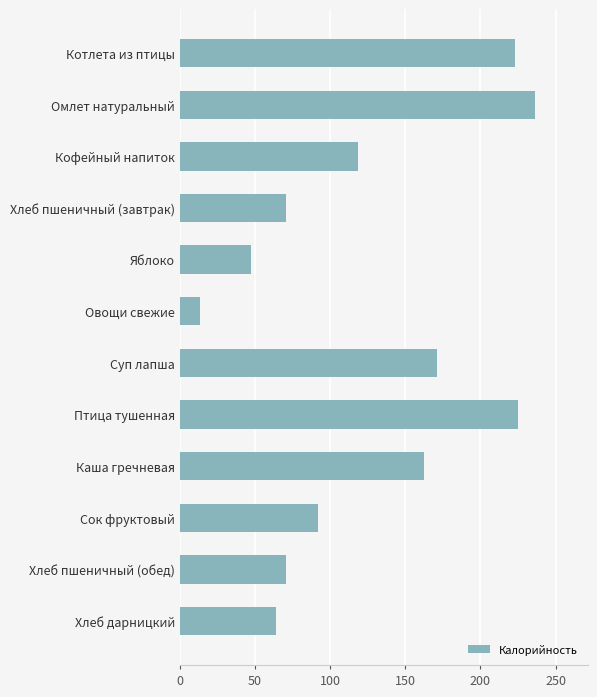

Does the chart contain any negative values?

No